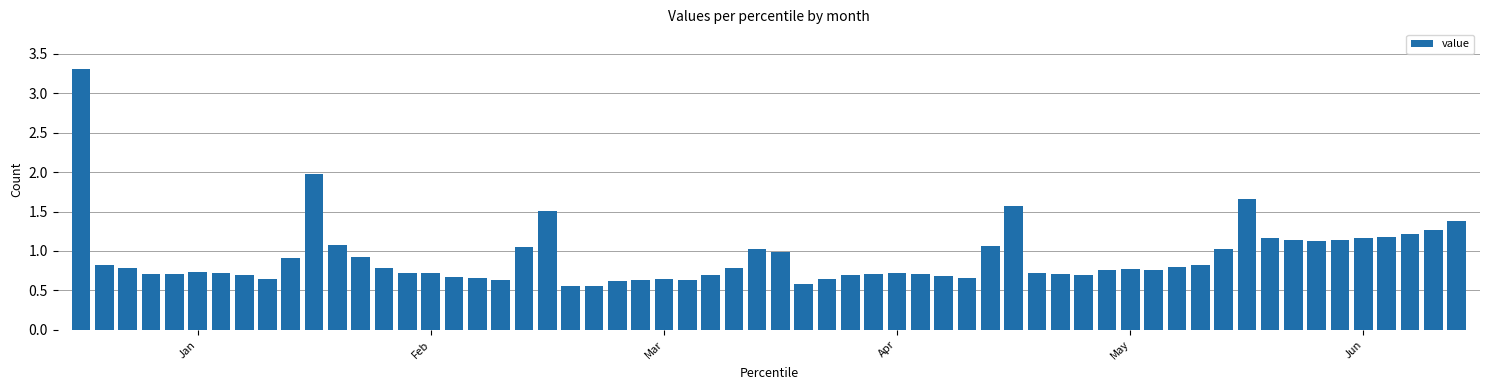

What is the greatest value displayed?

3.3